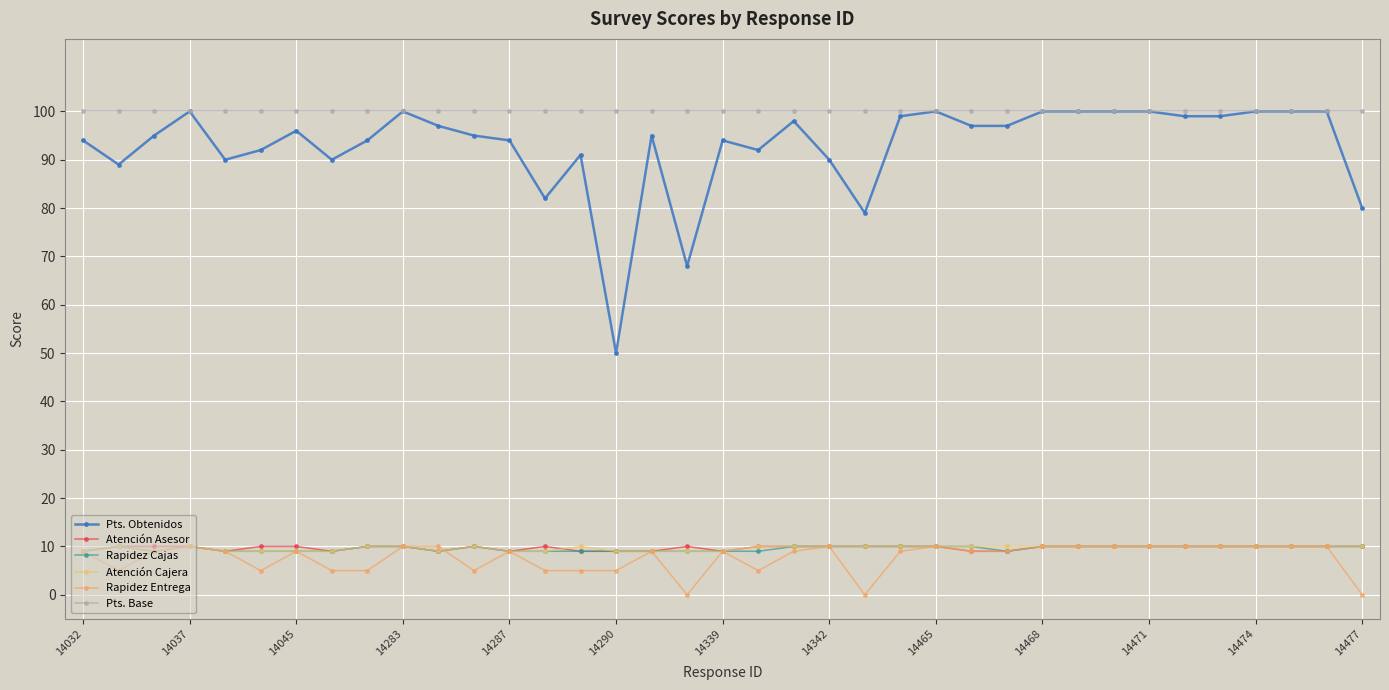

At which category does the chart reach its minimum across all series?

17